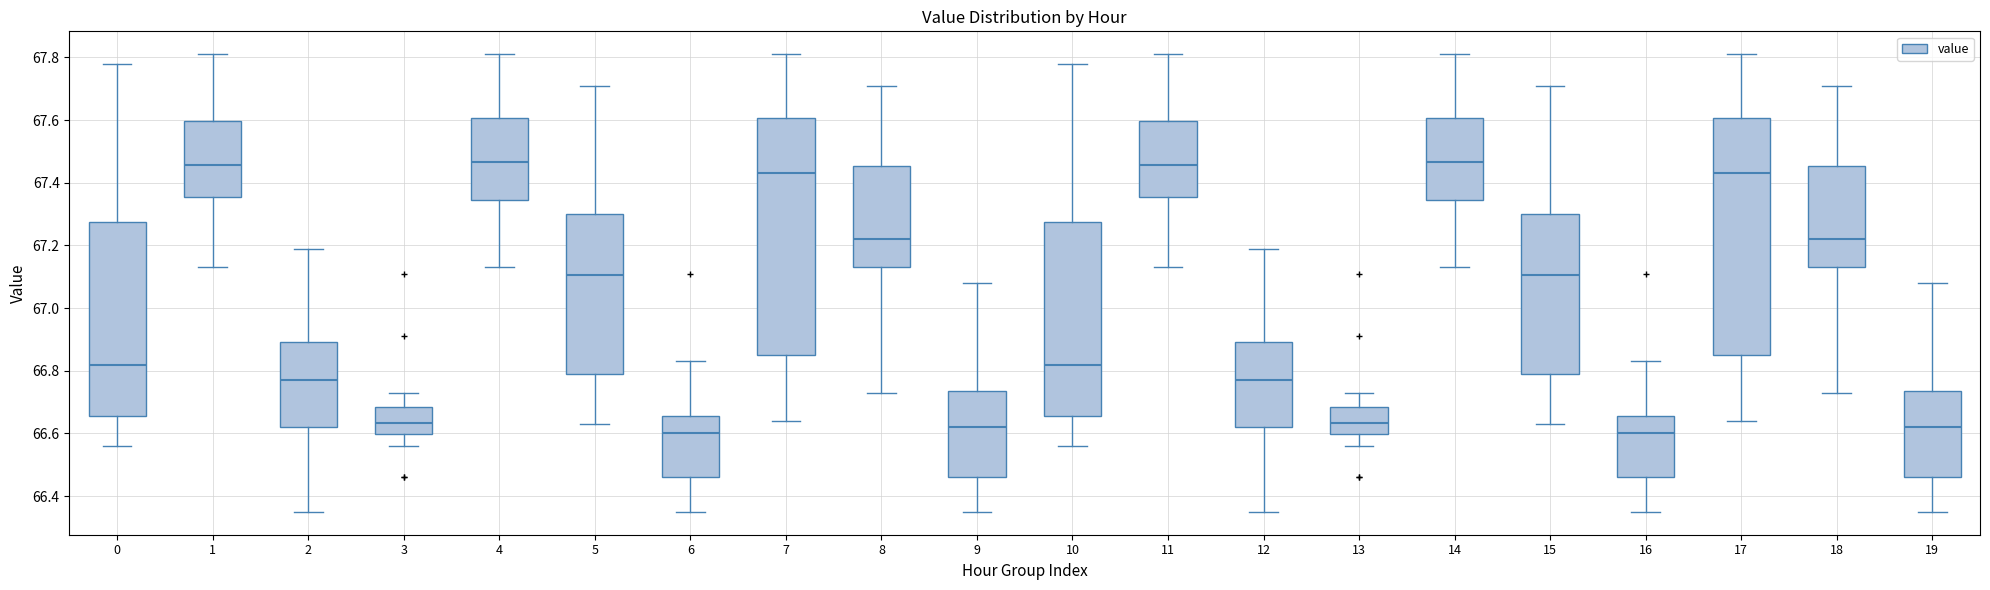

Reading left to right, transcribe this box plot: for each box, give where its median line is, the range the box spans, and where its two whiskers end, as read against the y-axis. The values are not printed on the chart, so give them approximately, as read against the axis.

0: median 66.82, box 66.66 to 67.28, whiskers 66.56 to 67.78
1: median 67.46, box 67.36 to 67.60, whiskers 67.14 to 67.82
2: median 66.78, box 66.62 to 66.90, whiskers 66.36 to 67.20
3: median 66.64, box 66.60 to 66.68, whiskers 66.56 to 66.74
4: median 67.46, box 67.34 to 67.60, whiskers 67.14 to 67.82
5: median 67.10, box 66.80 to 67.30, whiskers 66.64 to 67.72
6: median 66.60, box 66.46 to 66.66, whiskers 66.36 to 66.84
7: median 67.44, box 66.86 to 67.60, whiskers 66.64 to 67.82
8: median 67.22, box 67.14 to 67.46, whiskers 66.74 to 67.72
9: median 66.62, box 66.46 to 66.74, whiskers 66.36 to 67.08
10: median 66.82, box 66.66 to 67.28, whiskers 66.56 to 67.78
11: median 67.46, box 67.36 to 67.60, whiskers 67.14 to 67.82
12: median 66.78, box 66.62 to 66.90, whiskers 66.36 to 67.20
13: median 66.64, box 66.60 to 66.68, whiskers 66.56 to 66.74
14: median 67.46, box 67.34 to 67.60, whiskers 67.14 to 67.82
15: median 67.10, box 66.80 to 67.30, whiskers 66.64 to 67.72
16: median 66.60, box 66.46 to 66.66, whiskers 66.36 to 66.84
17: median 67.44, box 66.86 to 67.60, whiskers 66.64 to 67.82
18: median 67.22, box 67.14 to 67.46, whiskers 66.74 to 67.72
19: median 66.62, box 66.46 to 66.74, whiskers 66.36 to 67.08